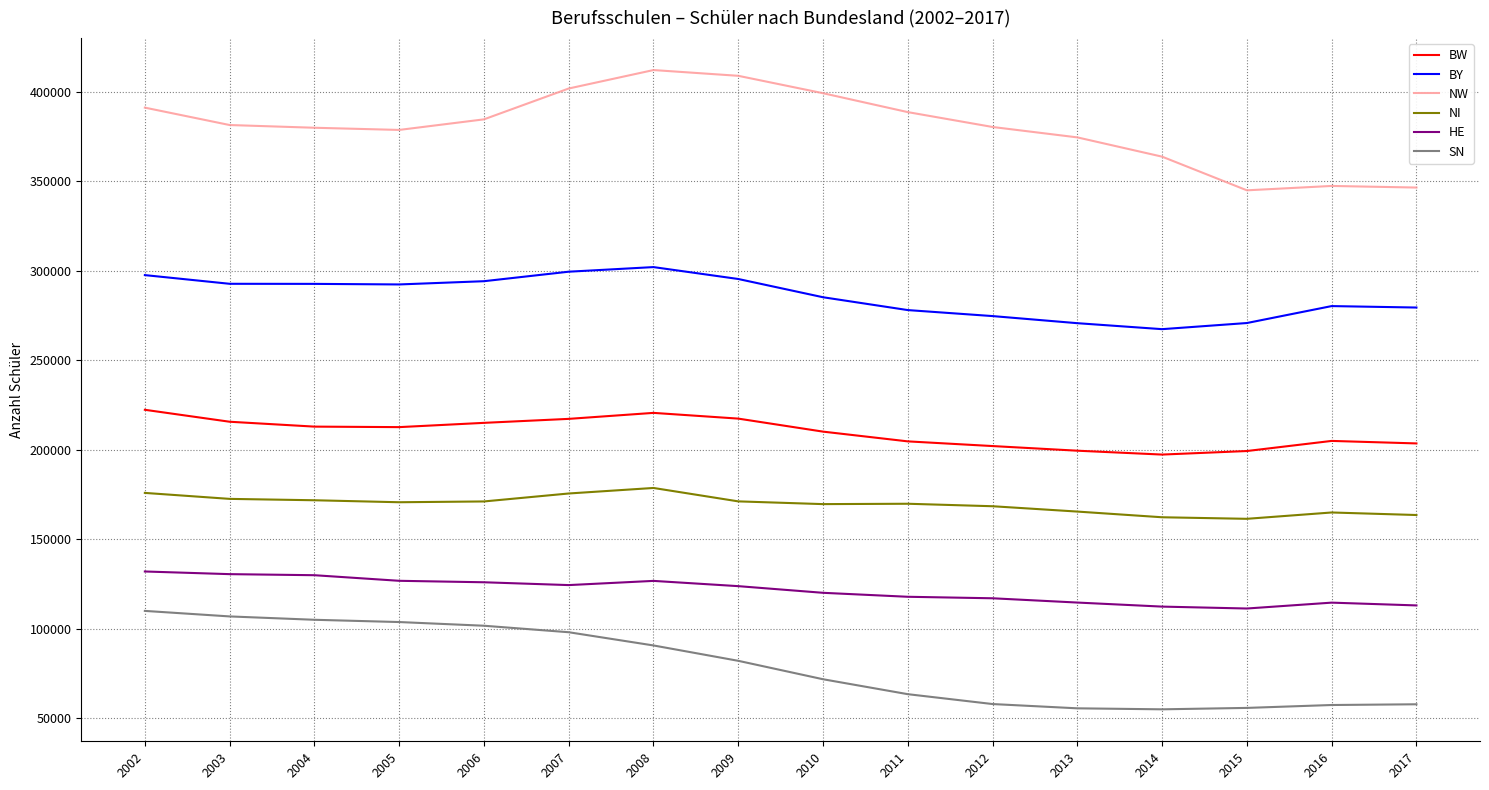

The SN series shows 36462 at 2010. True or false?

False